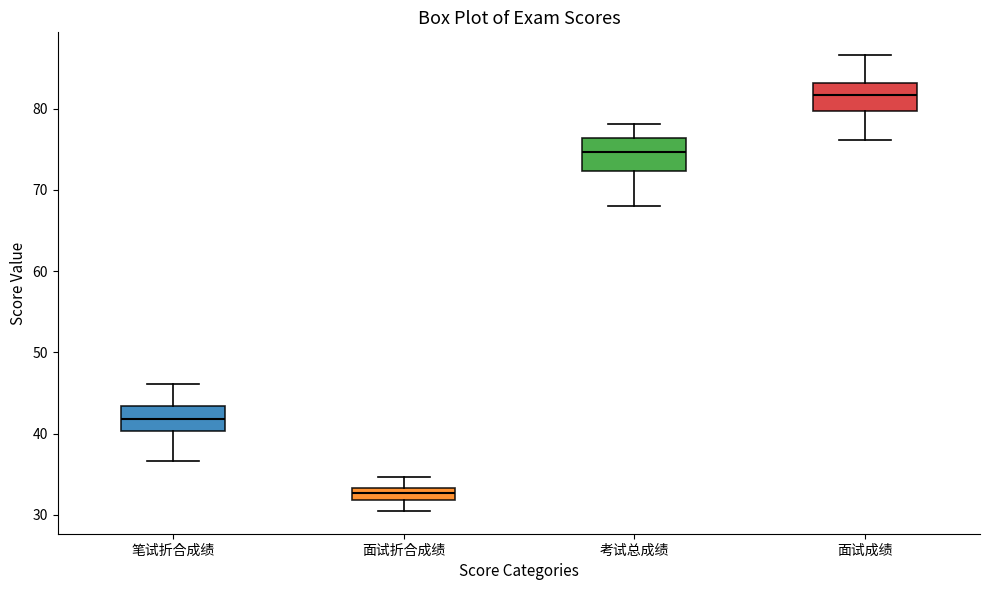

Where does the lower whisker of the box for 笔试折合成绩 end on the y-axis? The values are not printed on the chart, so give them approximately, as read against the axis.

37